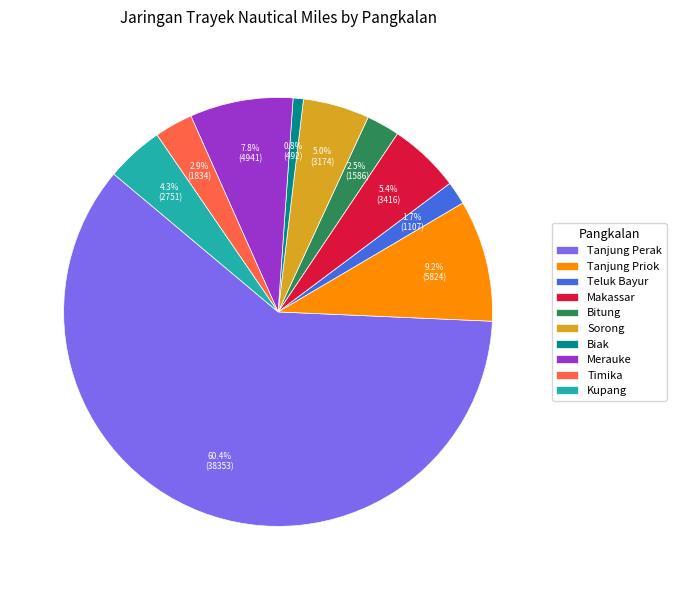

To the nearest percent, what is the average slice percentage?

10%